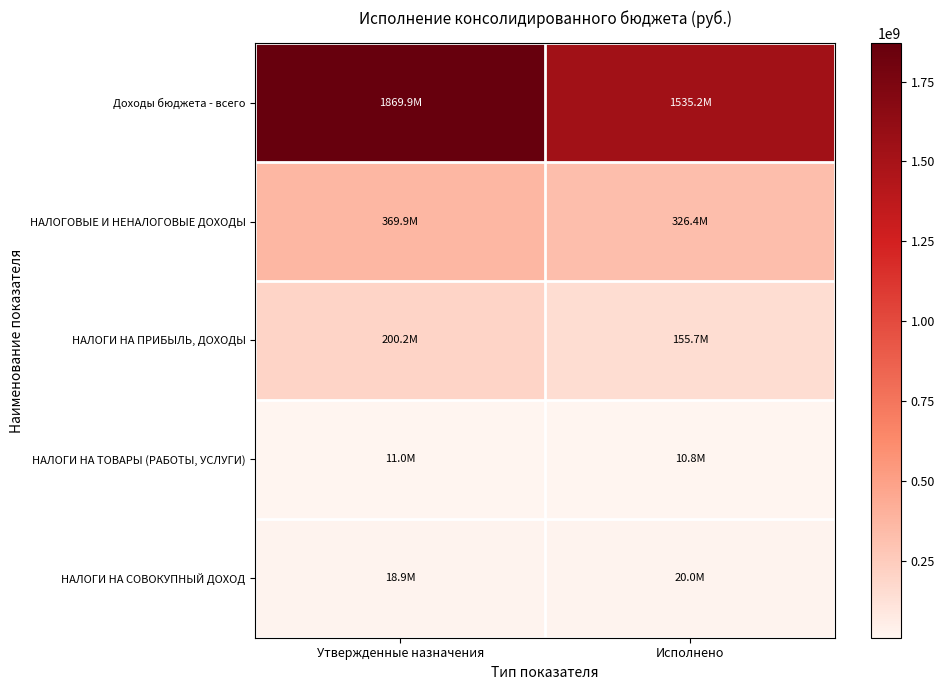

Between Утвержденные назначения and Исполнено, which series saw the biggest shift?

Доходы бюджета - всего